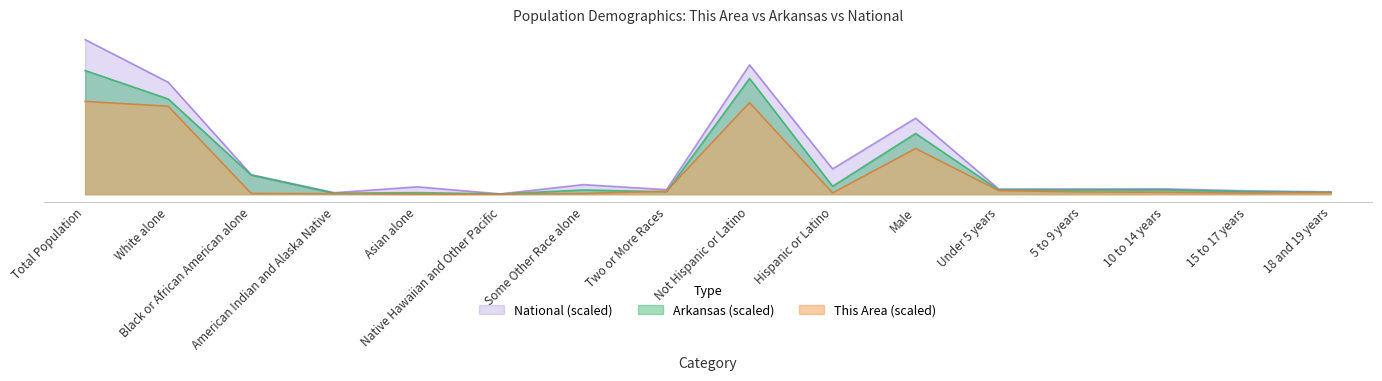

True or false: National and This Area cross at least once.

False